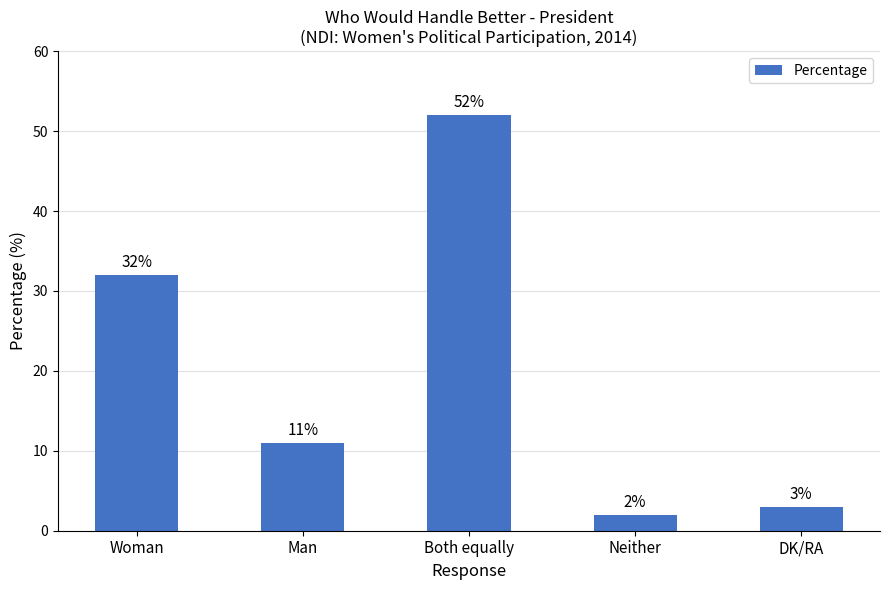

Where does the data first go above 11?

Woman